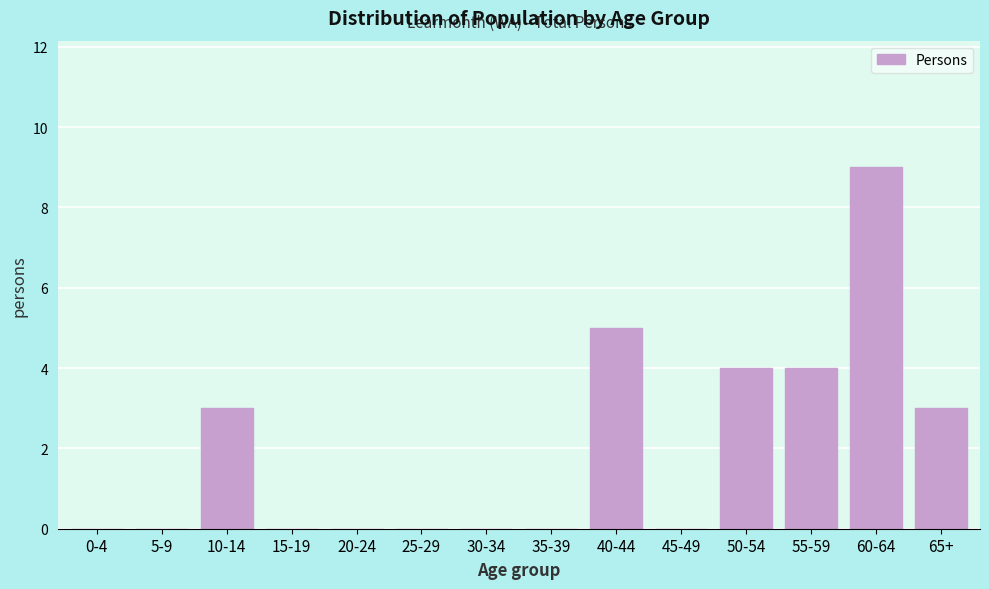

Reading right to left, extract all data points from this chart.

65+=3	60-64=9	55-59=4	50-54=4	45-49=0	40-44=5	35-39=0	30-34=0	25-29=0	20-24=0	15-19=0	10-14=3	5-9=0	0-4=0